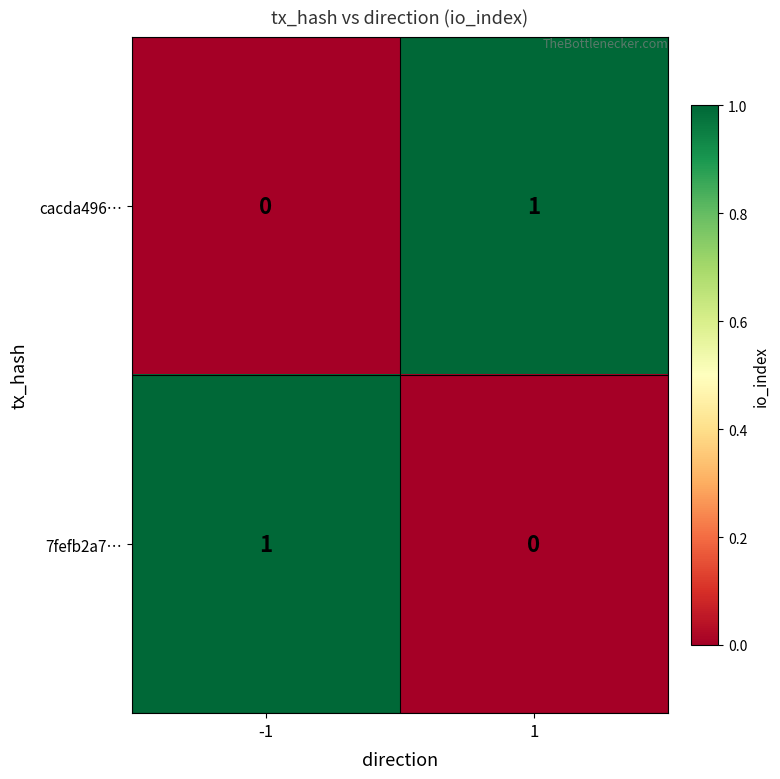

List the labels in order of 7fefb2a7… value, largest first.

-1, 1